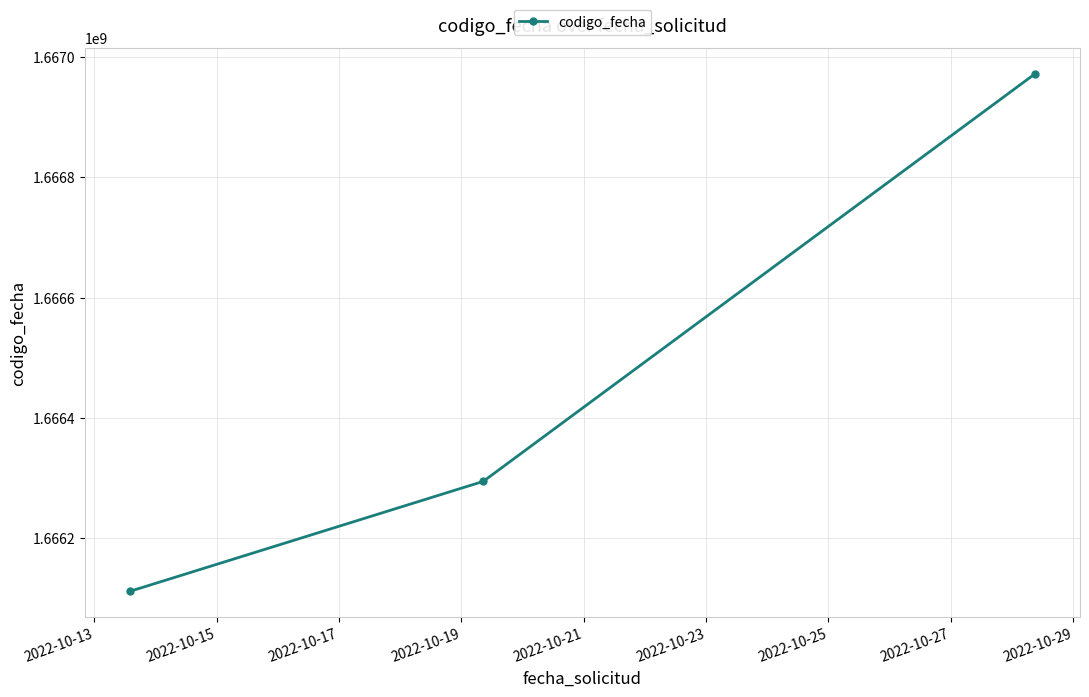

Count the number of data series in this chart.

1